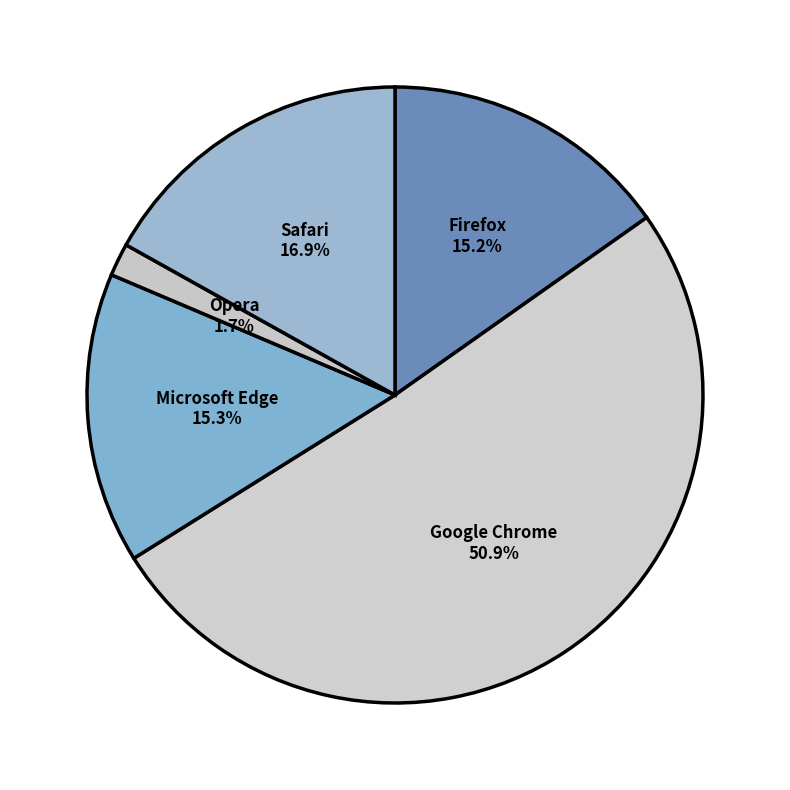

What percentage is the Opera slice, to the nearest percent?

2%